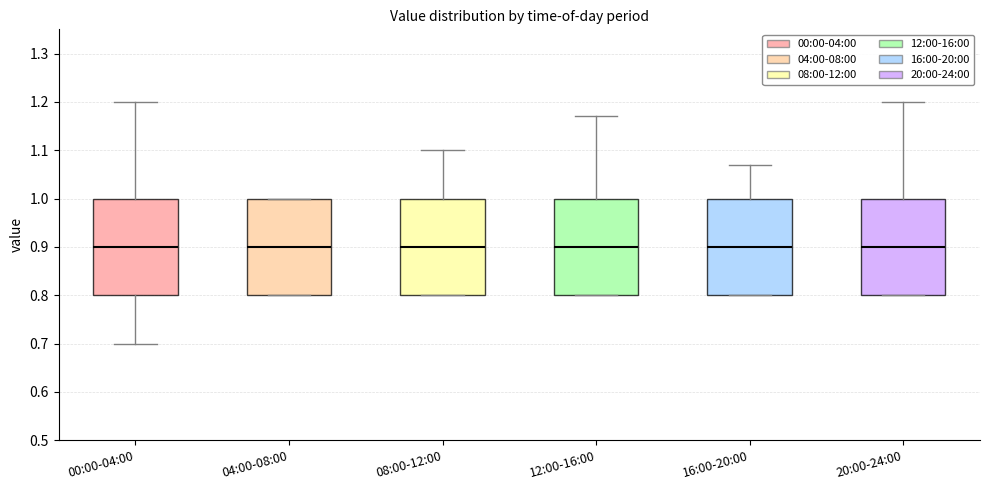

Reading left to right, read every box against the y-axis: the position of its median line, the range the box covers, and the ends of its whiskers. The values are not printed on the chart, so give them approximately, as read against the axis.

00:00-04:00: median 0.90, box 0.80 to 1.00, whiskers 0.70 to 1.20
04:00-08:00: median 0.90, box 0.80 to 1.00, whiskers 0.80 to 1.00
08:00-12:00: median 0.90, box 0.80 to 1.00, whiskers 0.80 to 1.10
12:00-16:00: median 0.90, box 0.80 to 1.00, whiskers 0.80 to 1.17
16:00-20:00: median 0.90, box 0.80 to 1.00, whiskers 0.80 to 1.07
20:00-24:00: median 0.90, box 0.80 to 1.00, whiskers 0.80 to 1.20